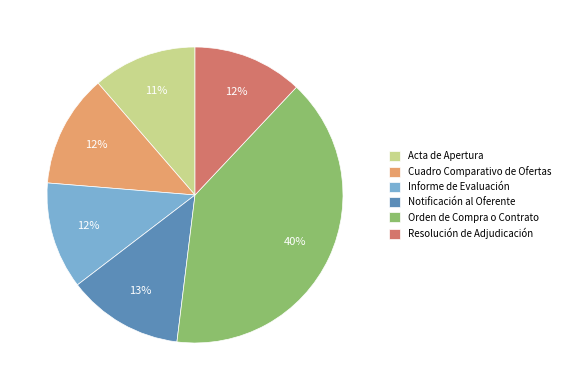

Count the number of slices in the pie.

6